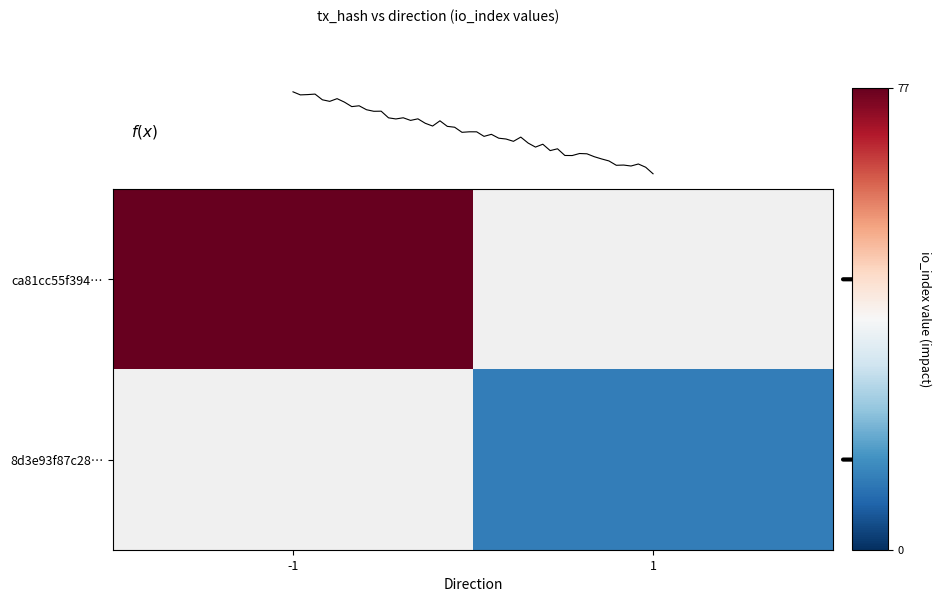

The 8d3e93f87c28e35944da660df279dd70a383530 series shows 1 at direction. True or false?

False